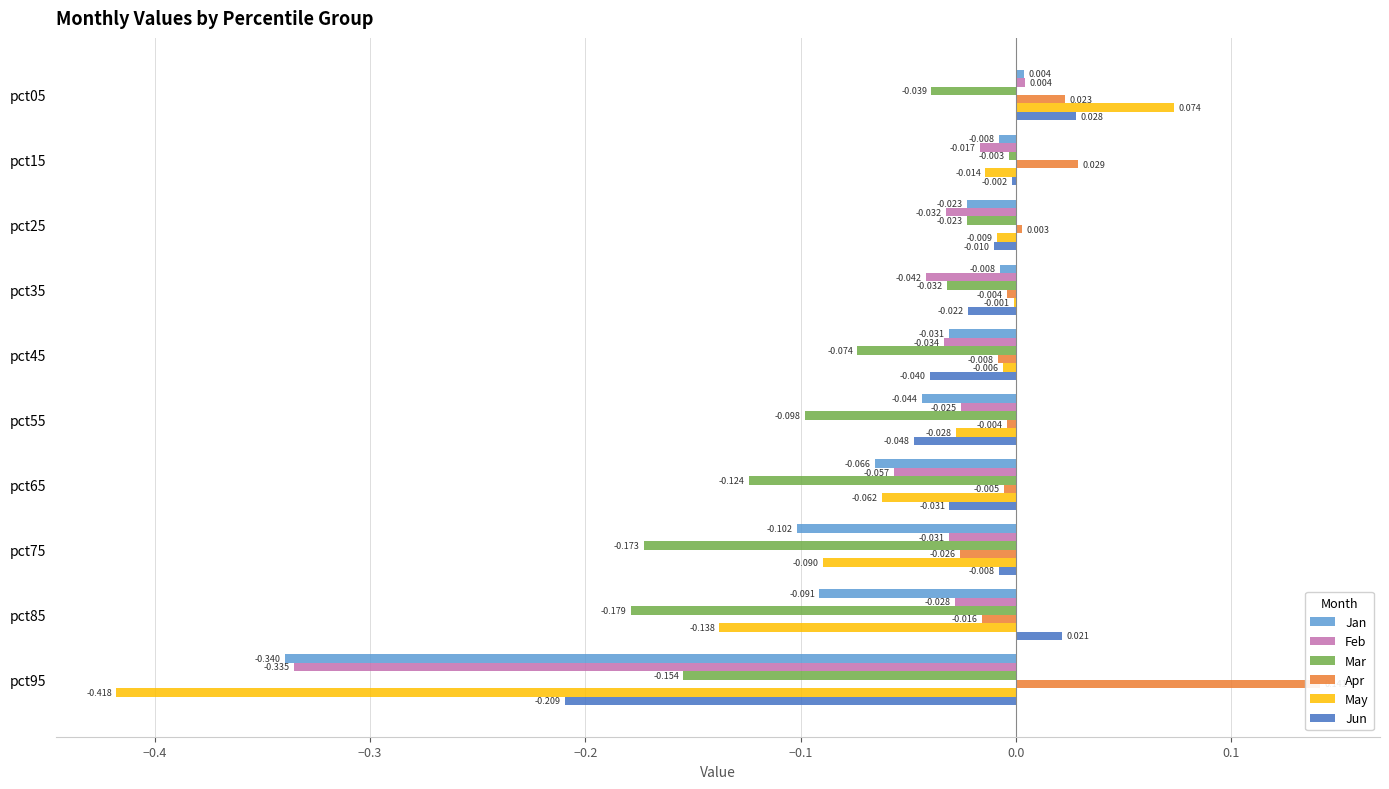

How many data points does each series have?

10